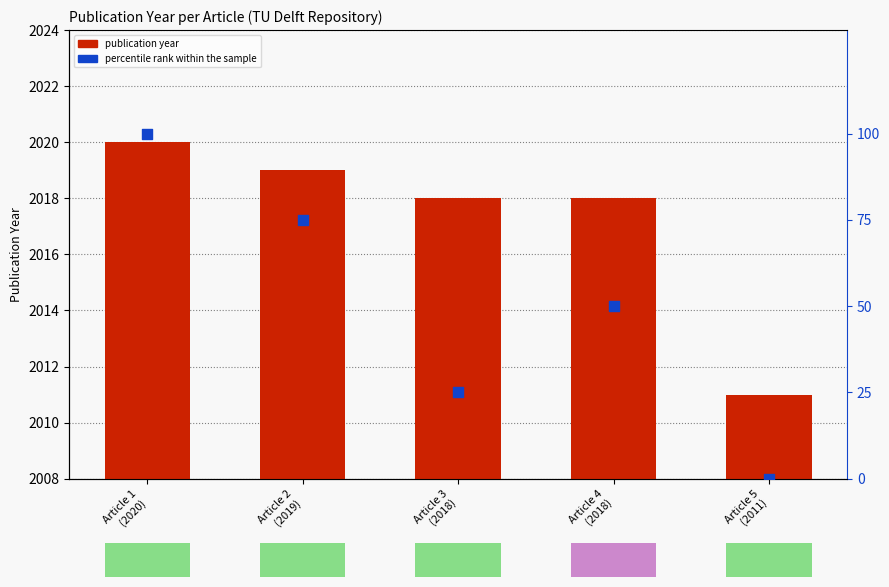

Which series contains the lowest Y value?

percentile rank within the sample